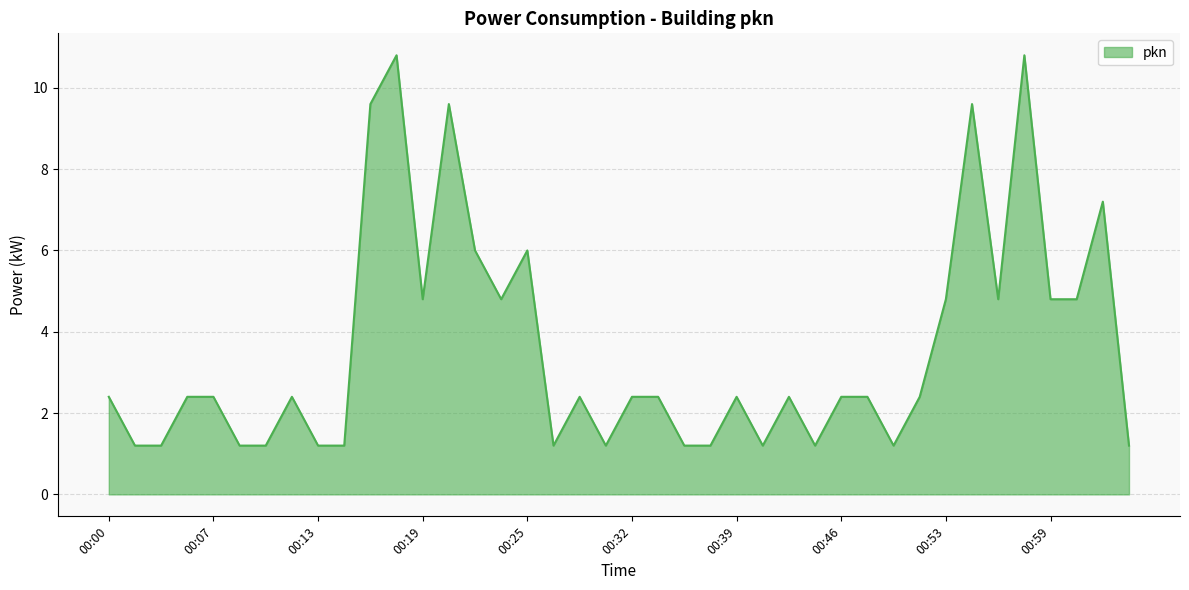

What is the minimum value shown in the chart?

1.2